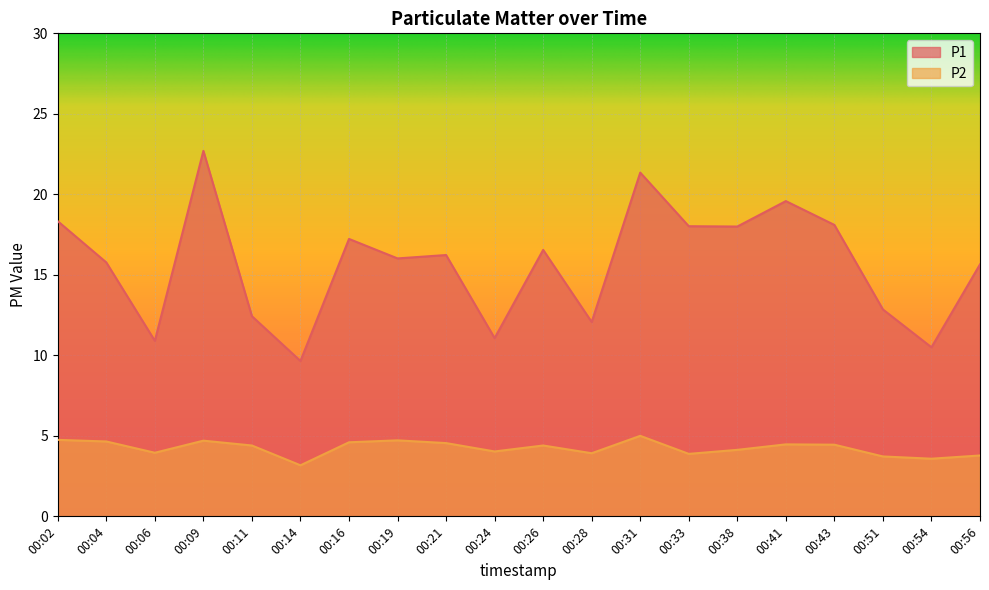

Reading left to right, list all the values displayed in this chart.

P1: 00:02=18.3	00:04=15.8	00:06=10.9	00:09=22.7	00:11=12.4	00:14=9.7	00:16=17.2	00:19=16.0	00:21=16.2	00:24=11.1	00:26=16.6	00:28=12.1	00:31=21.4	00:33=18.0	00:38=18.0	00:41=19.6	00:43=18.1	00:51=12.8	00:54=10.5	00:56=15.7
P2: 00:02=4.8	00:04=4.7	00:06=4.0	00:09=4.7	00:11=4.4	00:14=3.2	00:16=4.6	00:19=4.7	00:21=4.5	00:24=4.0	00:26=4.4	00:28=3.9	00:31=5.0	00:33=3.9	00:38=4.1	00:41=4.5	00:43=4.5	00:51=3.7	00:54=3.6	00:56=3.8